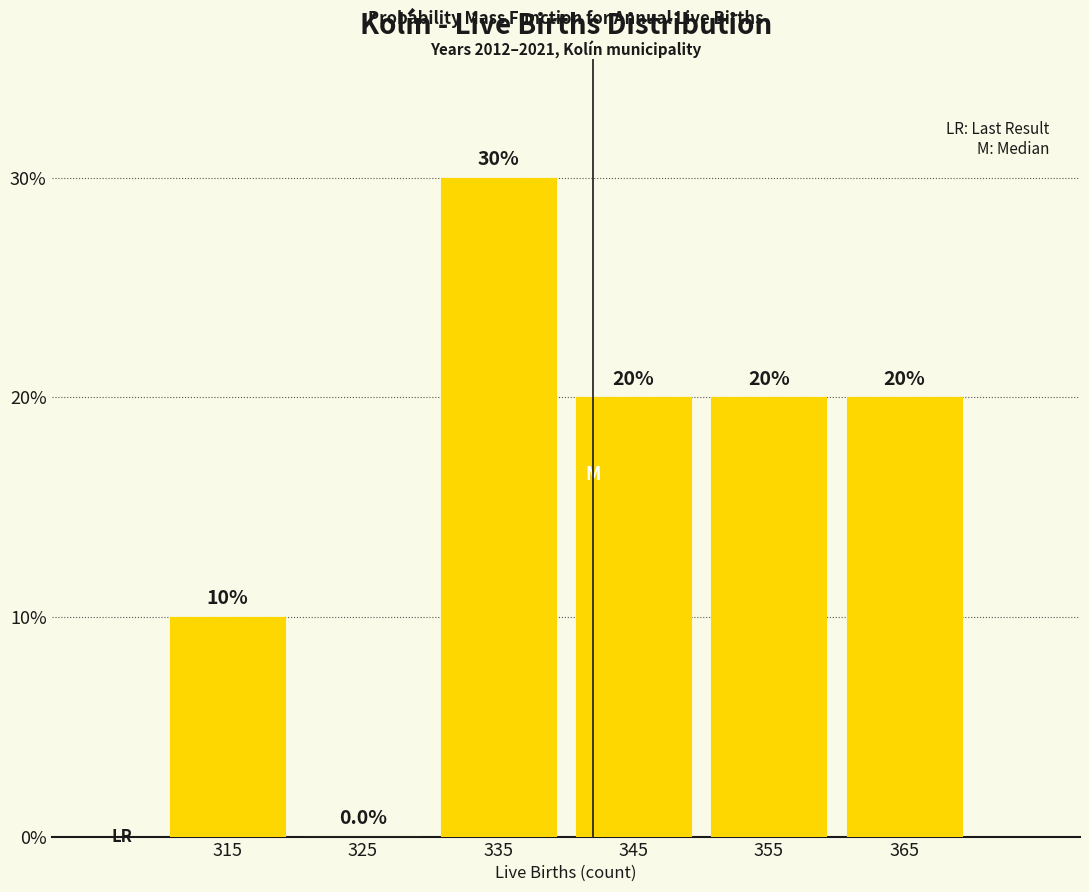

Reading left to right, list every bar in this chart as the range it spans on the x-axis followed by its height.

310 to 320: 10.0
320 to 330: 0.0
330 to 340: 30.0
340 to 350: 20.0
350 to 360: 20.0
360 to 370: 20.0